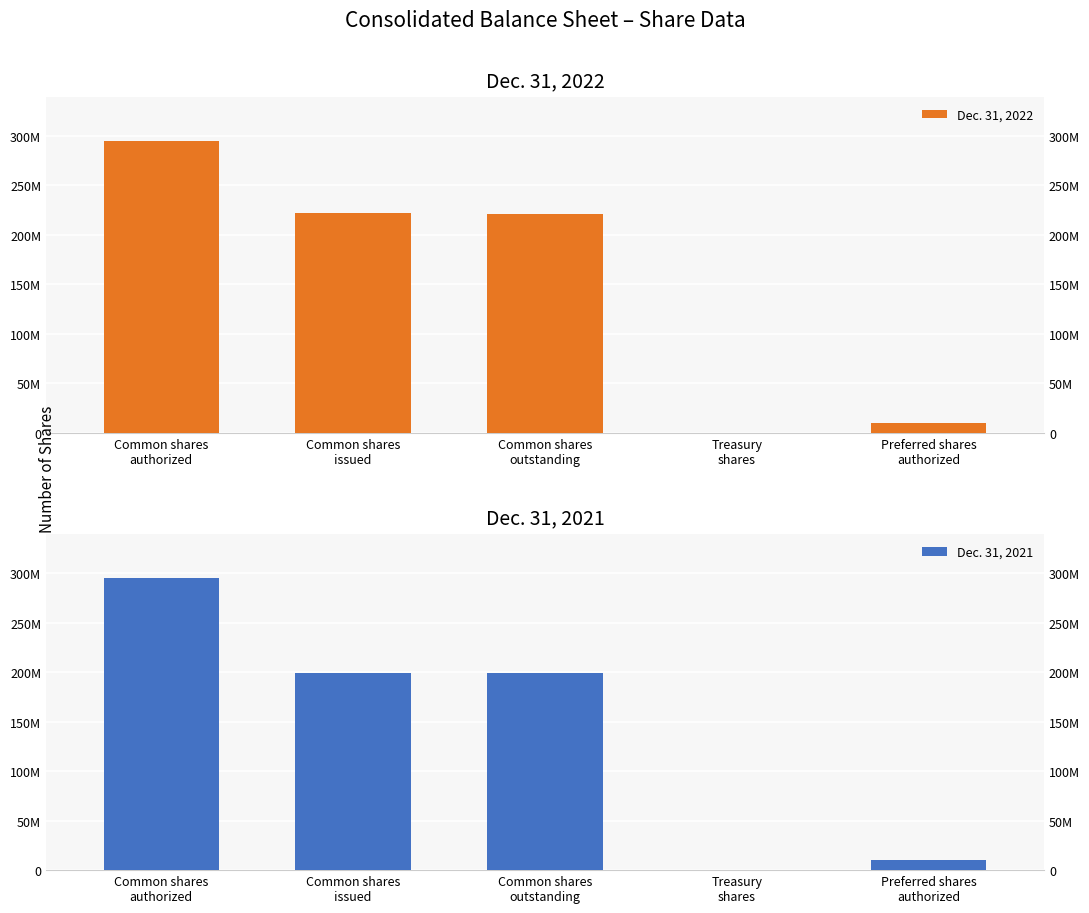

Reading right to left, list all the values displayed in this chart.

Dec. 31, 2022: Preferred shares
authorized=10000000	Treasury
shares=121500	Common shares
outstanding=221599682	Common shares
issued=221721182	Common shares
authorized=295000000
Dec. 31, 2021: Preferred shares
authorized=10000000	Treasury
shares=121500	Common shares
outstanding=199380683	Common shares
issued=199502183	Common shares
authorized=295000000